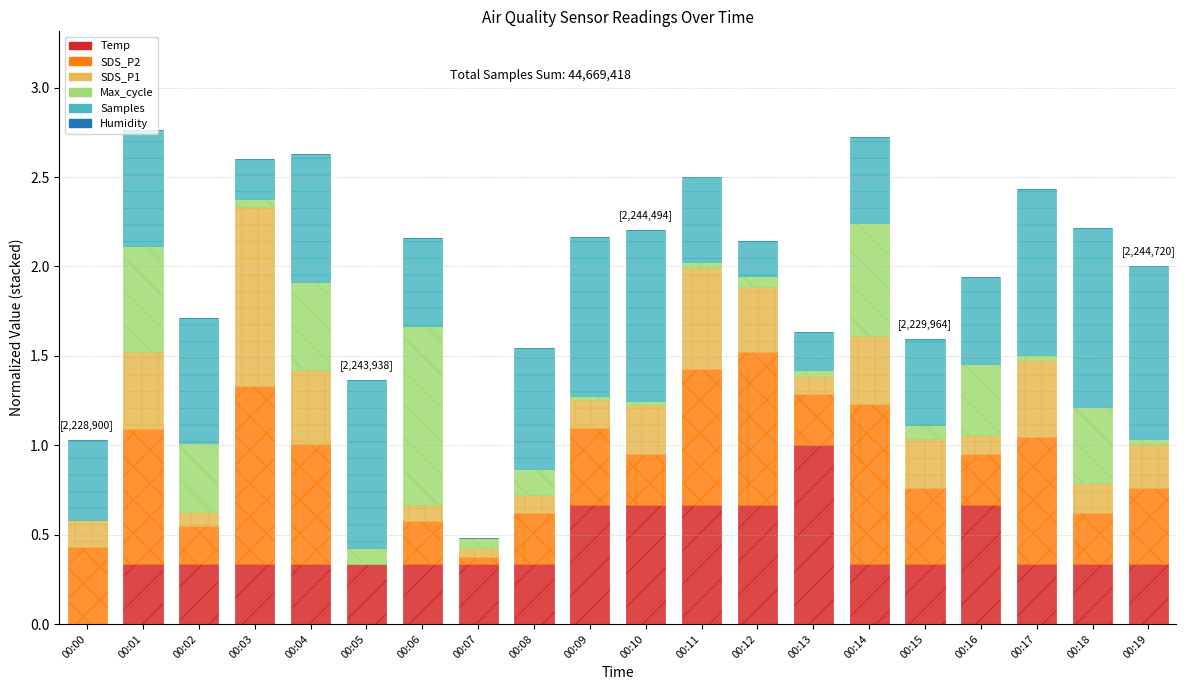

Which category has the highest value in the Temp series?

00:13